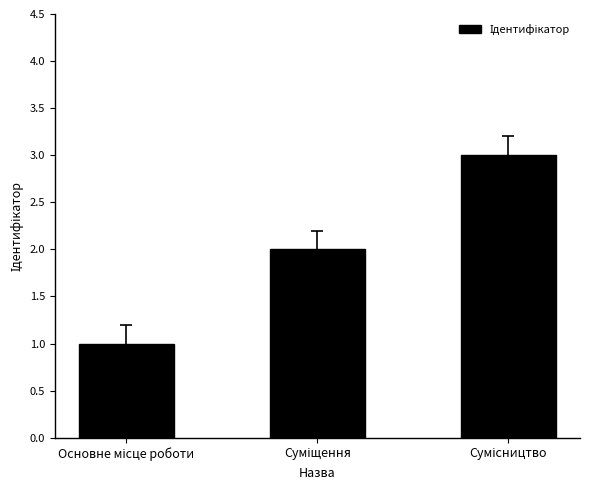

What is the maximum value shown in the chart?

3